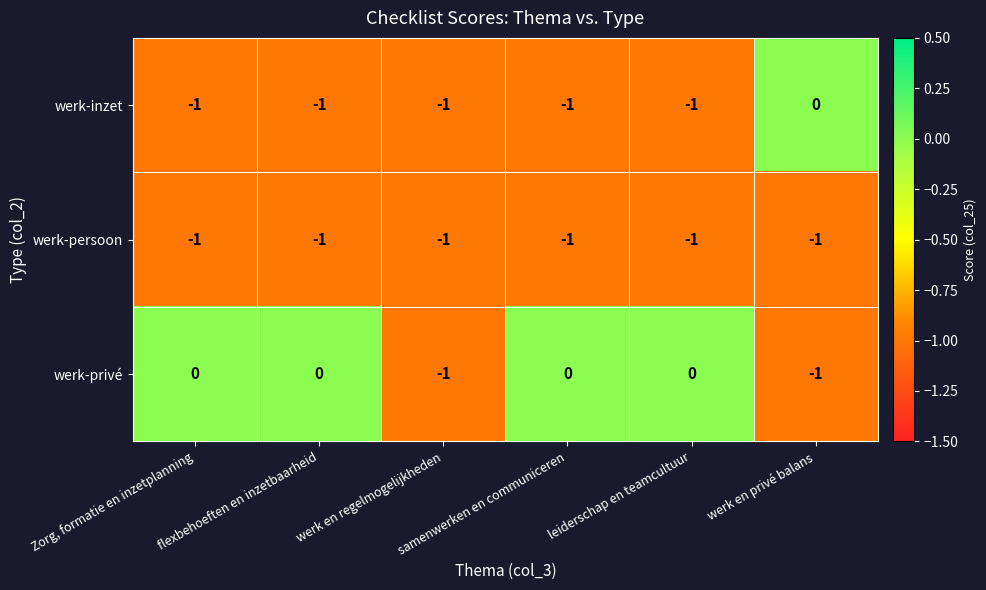

Which series has the largest total across all categories?

werk-privé